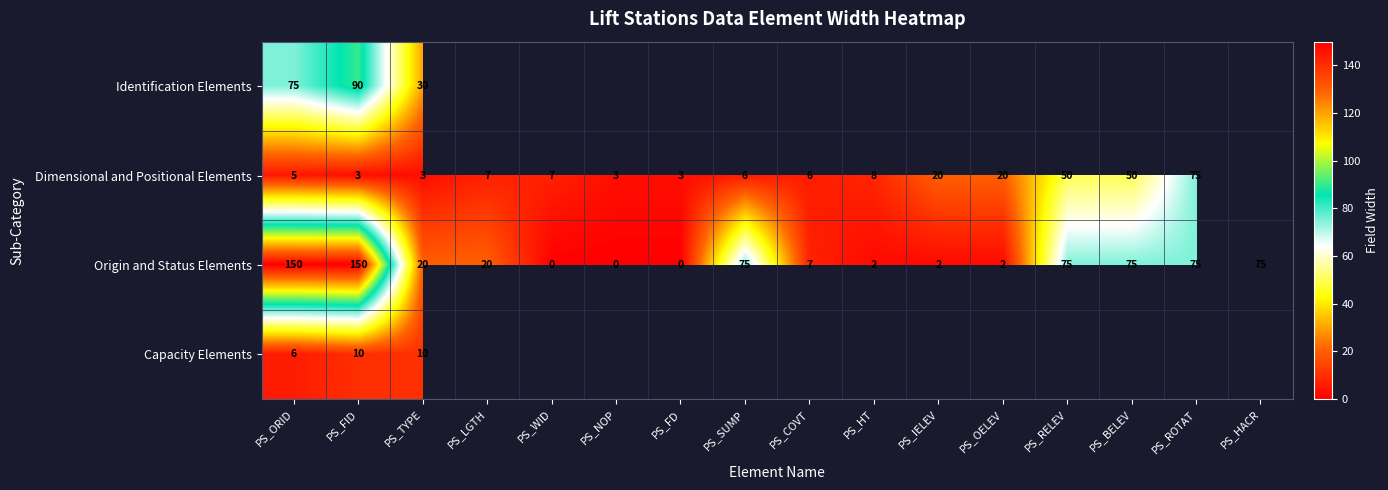

True or false: Origin and Status Elements has a value of -57.3 at PS_WID.

False